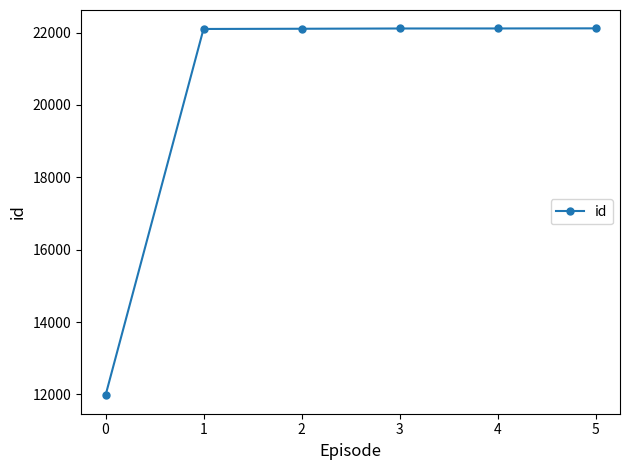

The value at 2 is 22104. True or false?

True